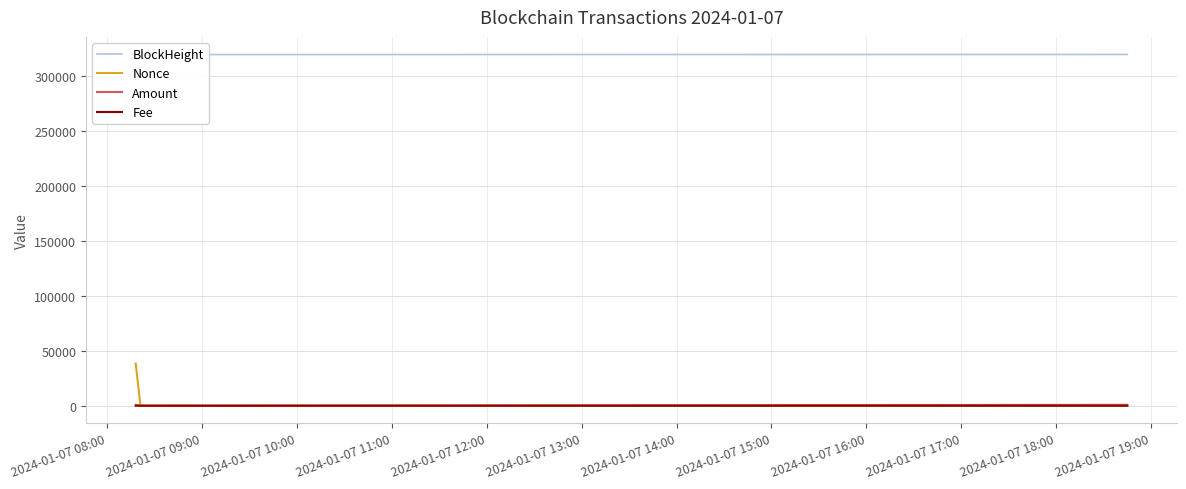

Does the chart have visible grid lines?

Yes